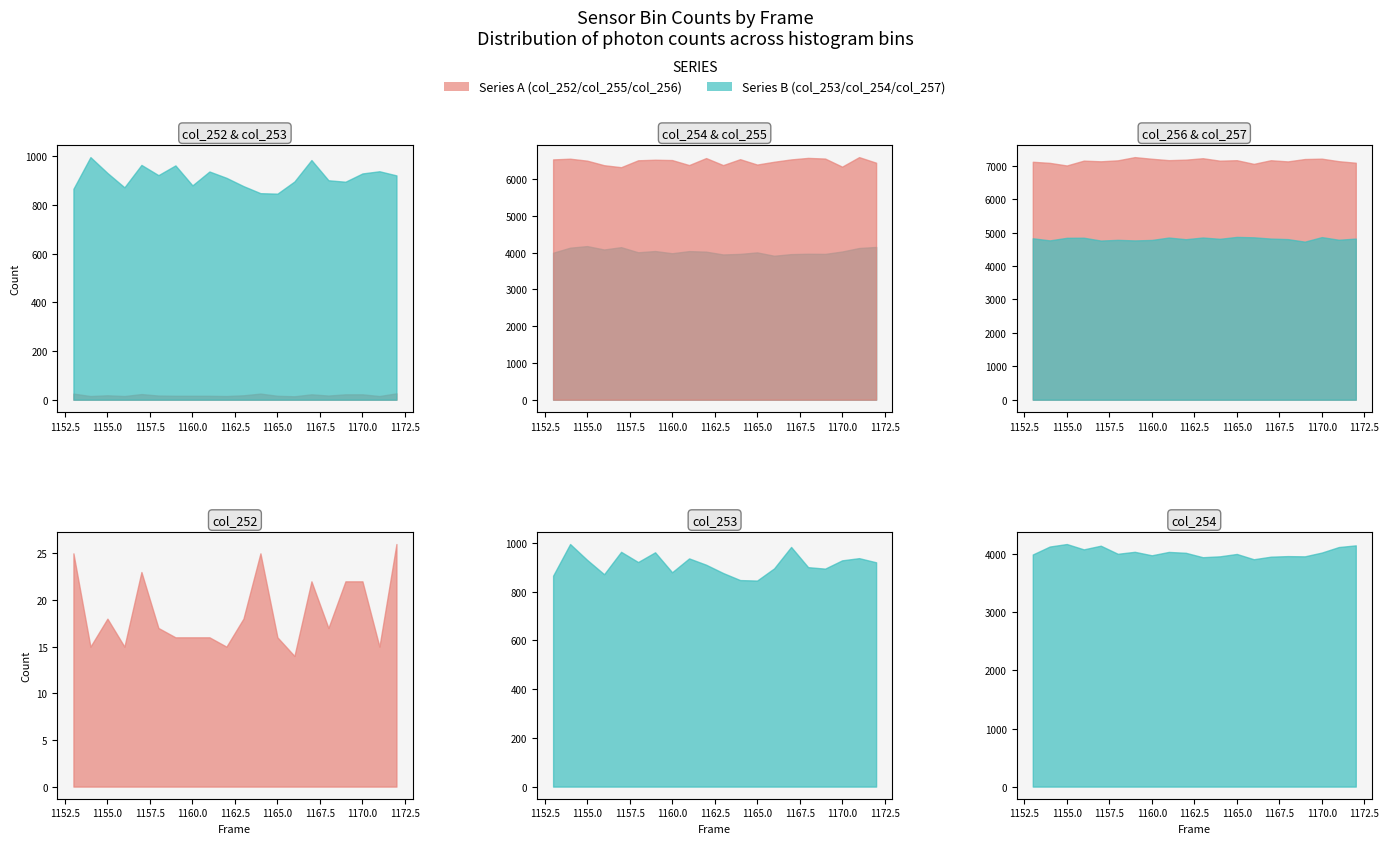

Reading left to right, what are all the values shown in this chart?

col_252: 25	15	18	15	23	17	16	16	16	15	18	25	16	14	22	17	22	22	15	26
col_253: 866	996	931	872	964	922	962	880	937	911	877	848	846	896	984	901	895	929	938	921
col_254: 3996	4133	4176	4084	4147	4008	4042	3982	4040	4025	3949	3964	4005	3914	3958	3968	3964	4029	4124	4153
col_255: 6533	6552	6499	6375	6321	6509	6524	6515	6379	6569	6378	6539	6393	6469	6533	6574	6556	6336	6595	6443
col_256: 7121	7088	7010	7155	7135	7164	7260	7211	7169	7184	7227	7154	7168	7058	7167	7132	7203	7214	7138	7092
col_257: 4831	4768	4845	4848	4763	4784	4767	4781	4853	4803	4854	4815	4872	4860	4822	4806	4730	4866	4787	4822